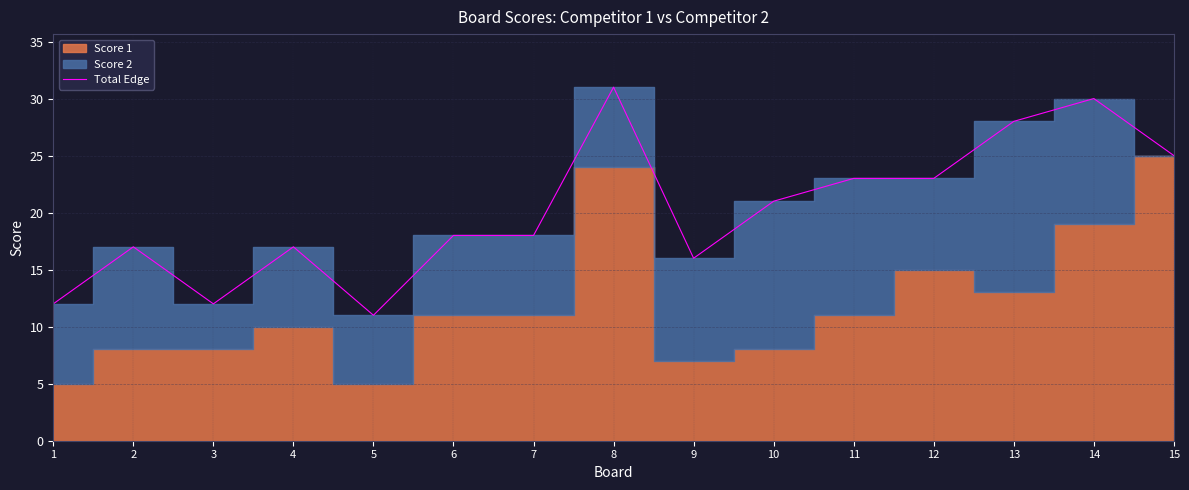

Reading left to right, what are all the values shown in this chart?

12	17	12	17	11	18	18	31	16	21	23	23	28	30	25